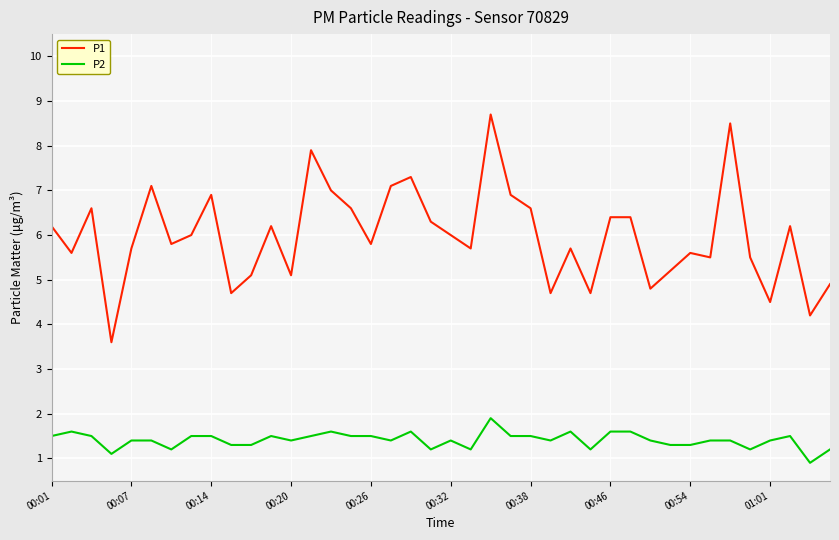

Which series has the largest total across all categories?

P1